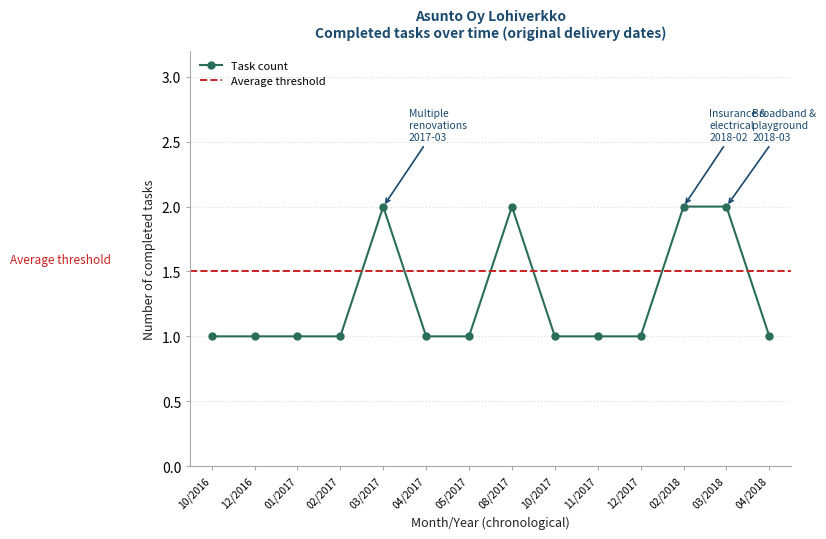

How many points are higher than both their immediate neighbors (excluding endpoints)?

2